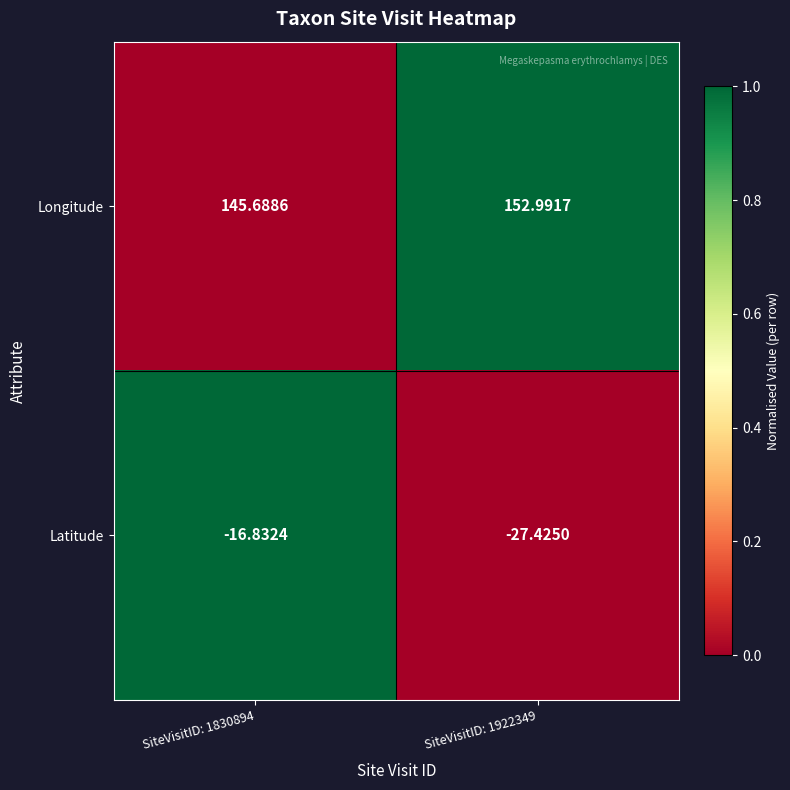

Rank the series by their average value, from lowest to highest.

Latitude, Longitude